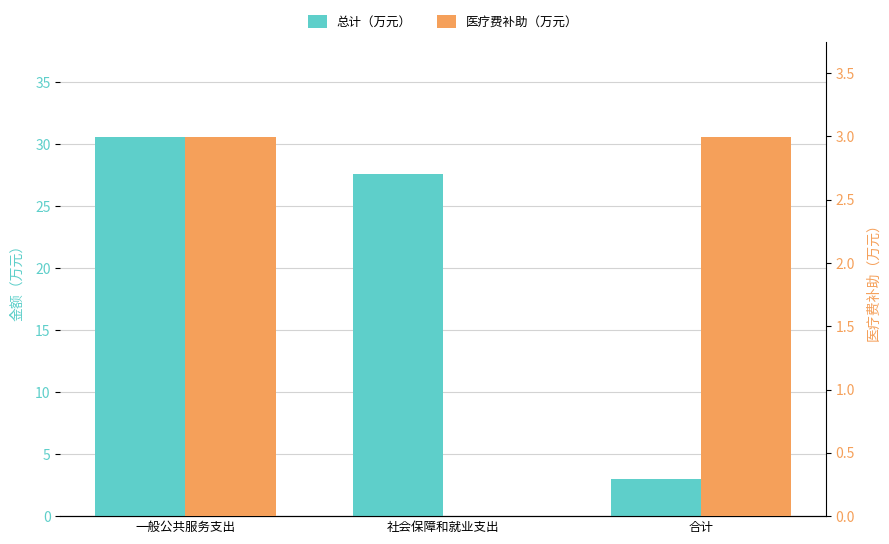

Which series changed the most between 一般公共服务支出 and 合计?

总计（万元）